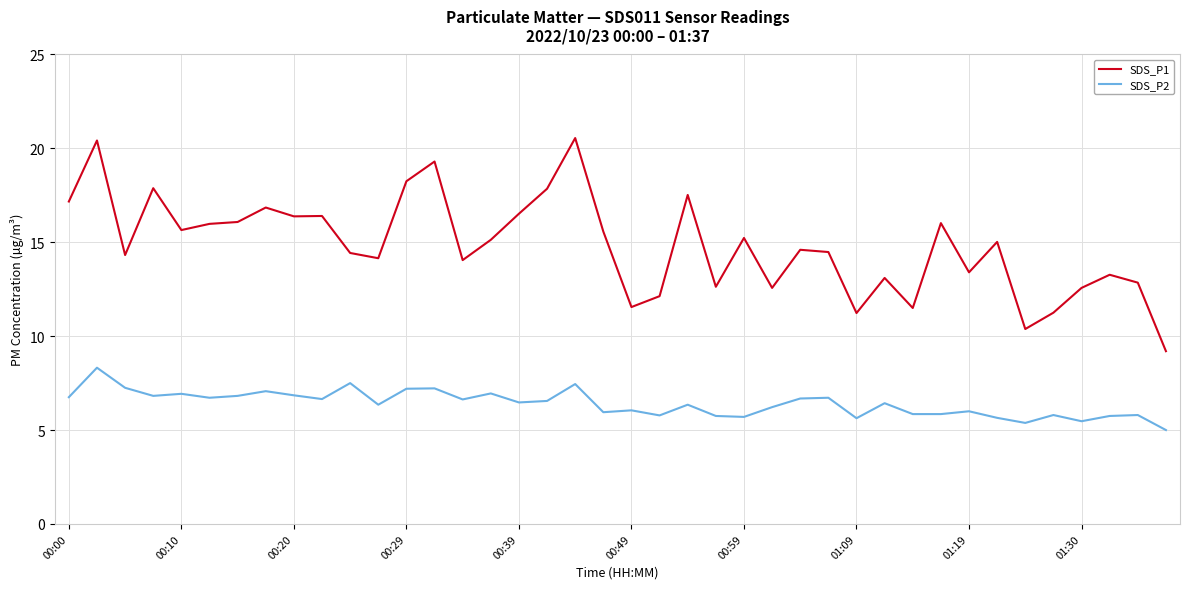

Which series has the largest total across all categories?

SDS_P1